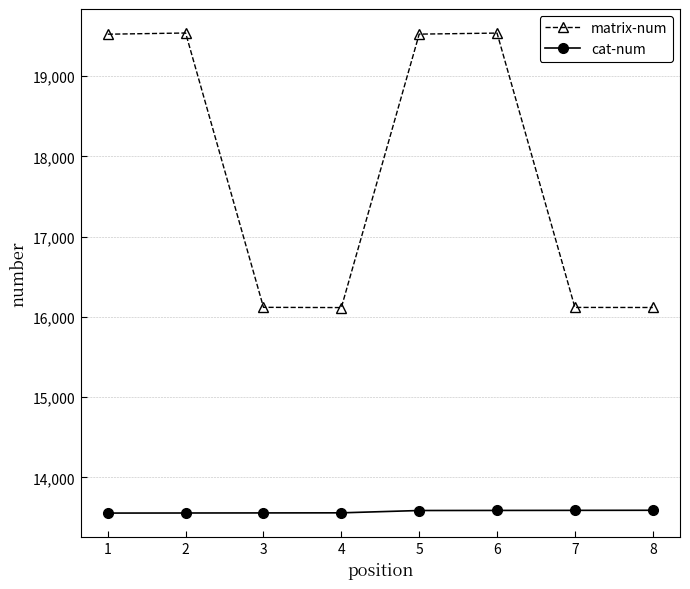

True or false: matrix-num and cat-num cross at least once.

False